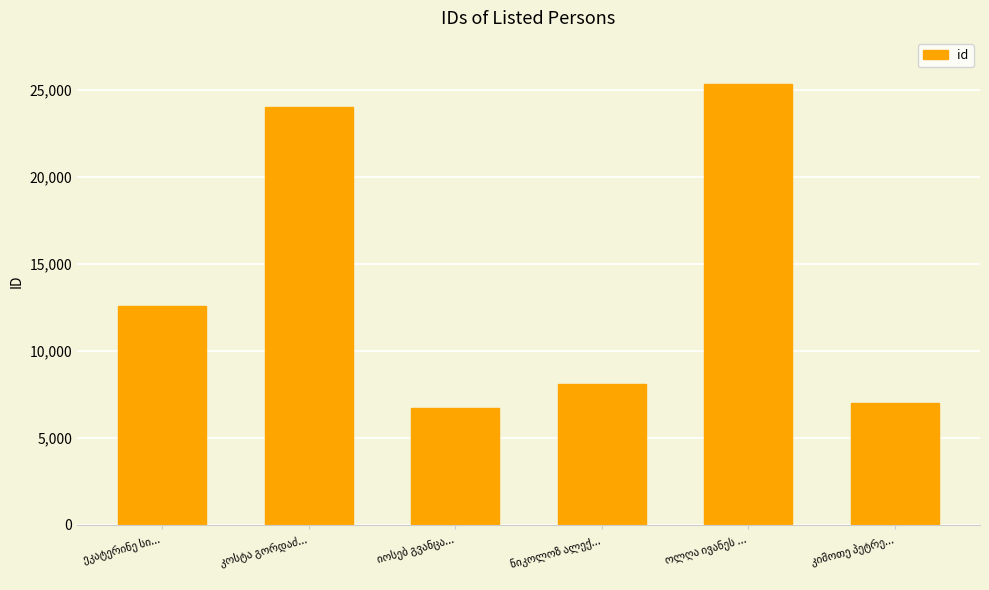

Reading left to right, what are all the values shown in this chart?

12571	24055	6740	8131	25347	7036